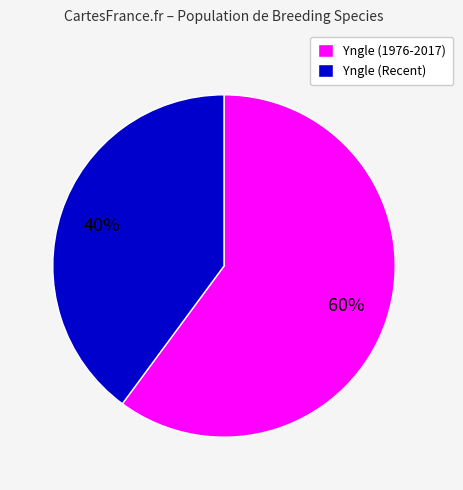

Do Yngle (Recent) and Yngle (1976-2017) together represent more than half of the pie?

Yes